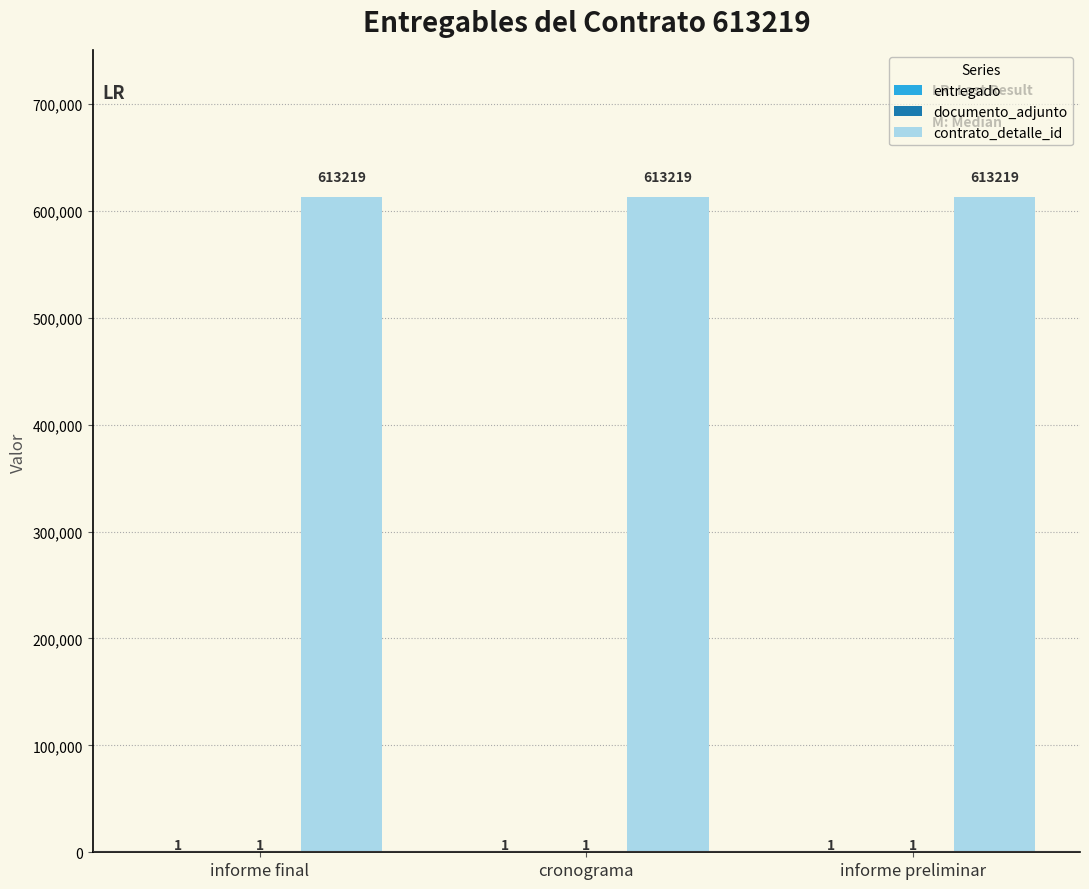

What is the maximum value shown in the chart?

613219